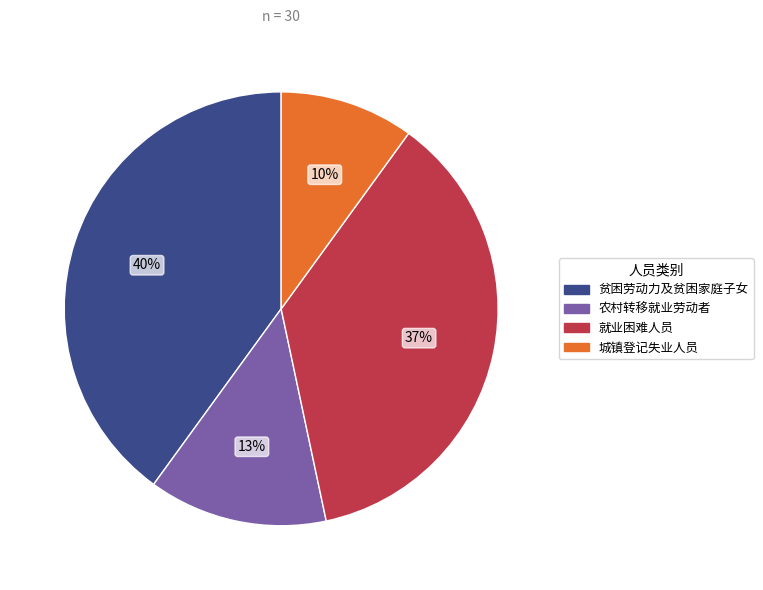

The 就业困难人员 slice represents 30% of the pie. True or false?

False